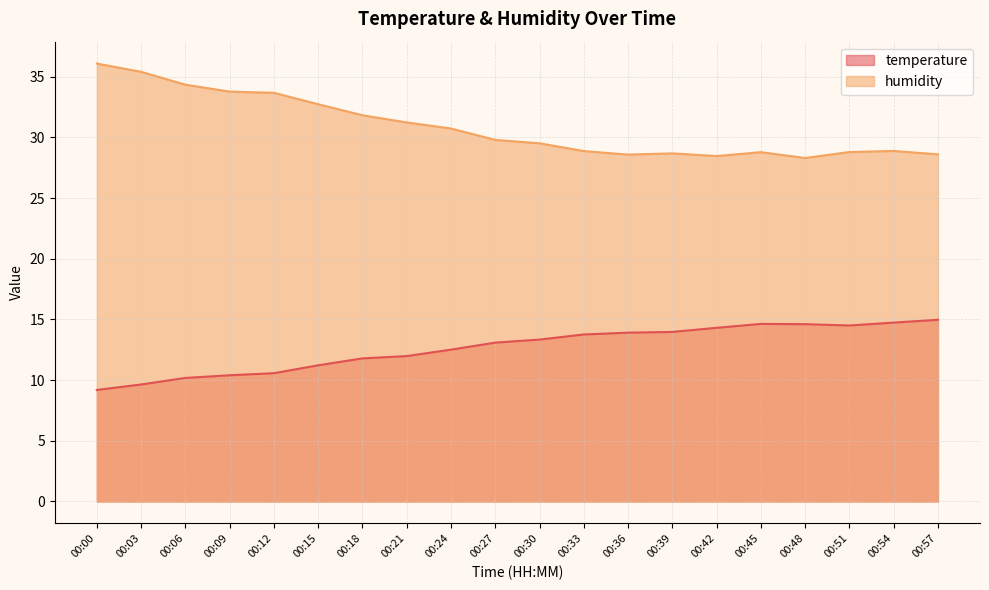

At which category does humidity reach its first local peak?

00:39